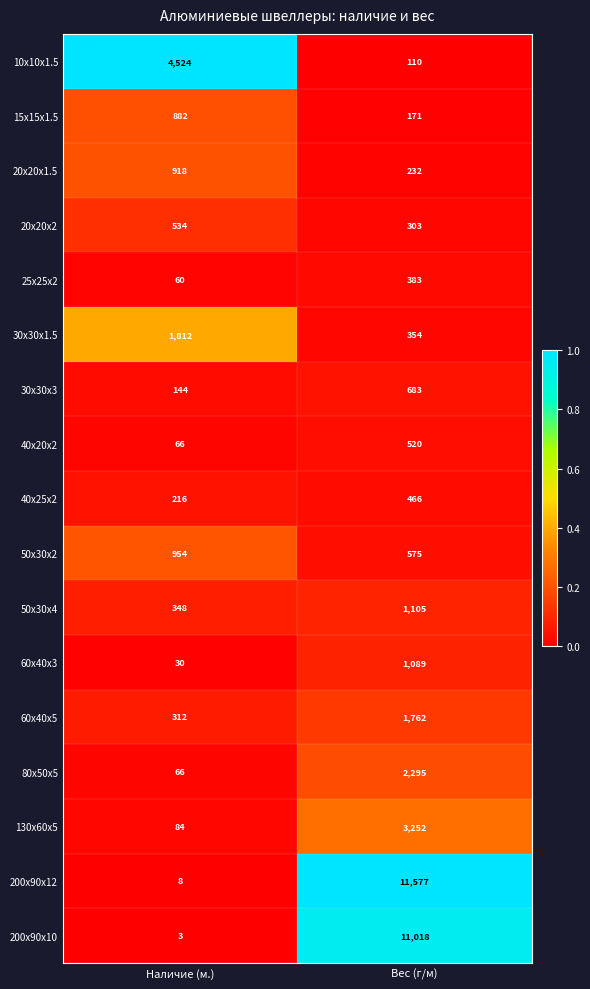

List the series in order of their peak value, highest first.

200x90x12, 200x90x10, 10x10x1.5, 130x60x5, 80x50x5, 30x30x1.5, 60x40x5, 50x30x4, 60x40x3, 50x30x2, 20x20x1.5, 15x15x1.5, 30x30x3, 20x20x2, 40x20x2, 40x25x2, 25x25x2